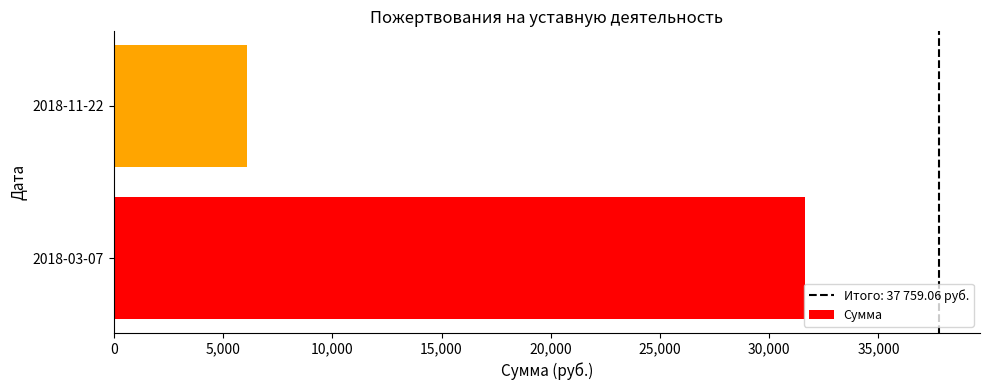

List the labels in order of value, smallest first.

2018-11-22, 2018-03-07